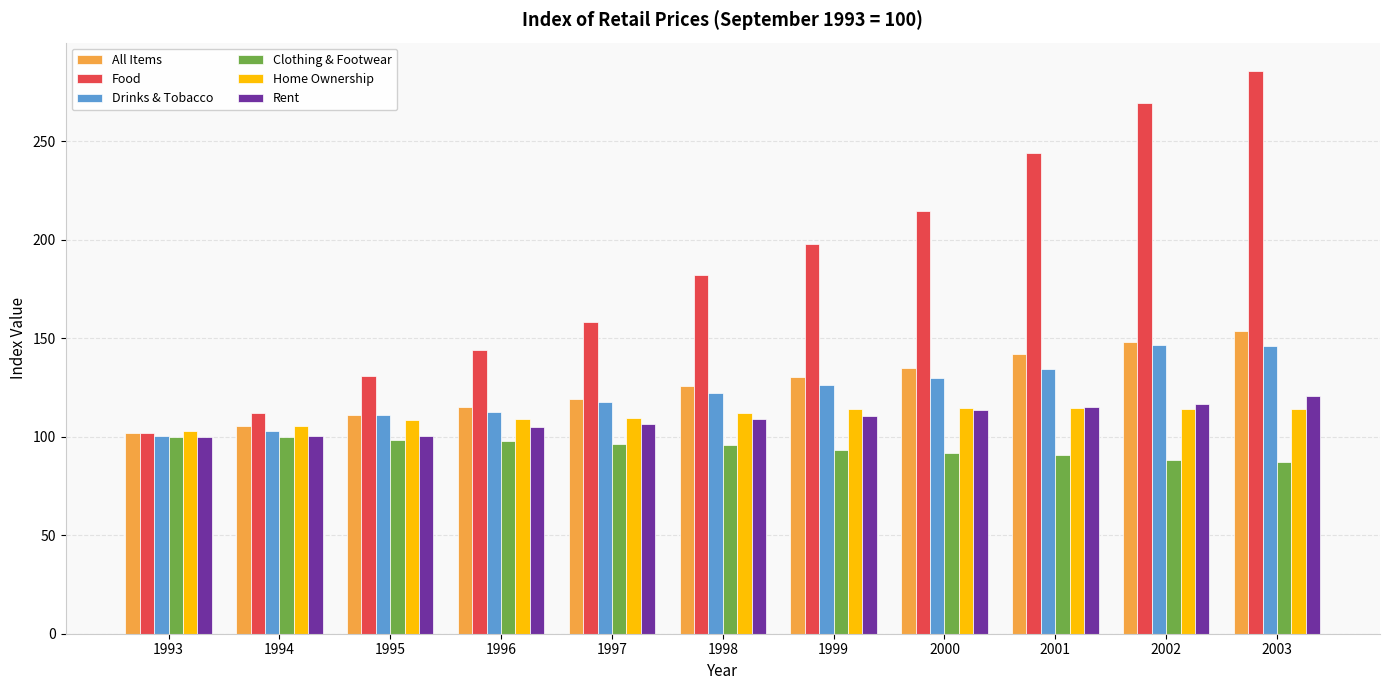

What is the maximum value shown in the chart?

285.7